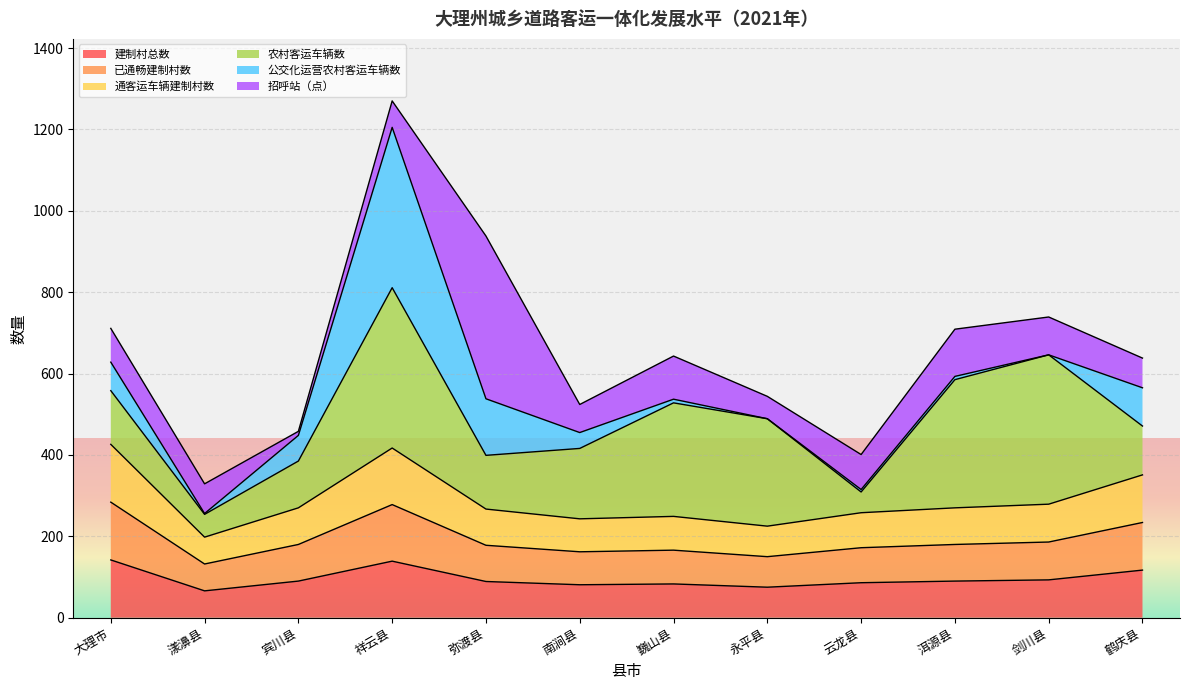

Which category has the lowest value across all series?

漾濞县